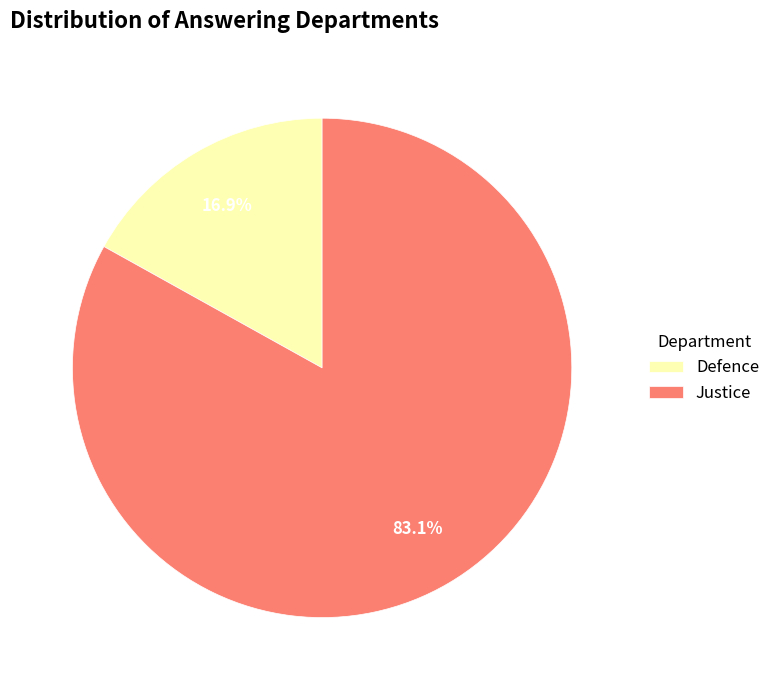

To the nearest percent, what is the difference between the largest and smallest slice percentages?

66%